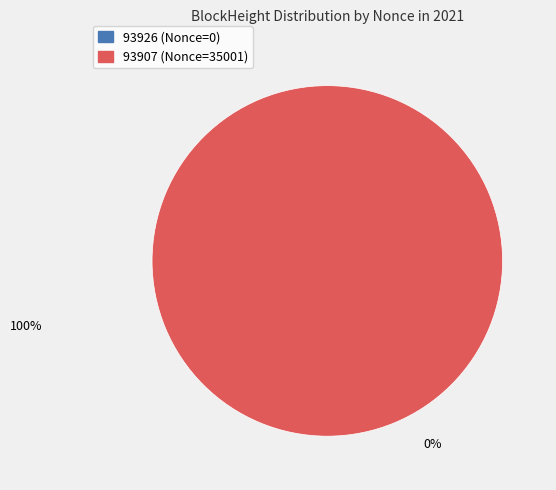

Which category accounts for the majority?

93907